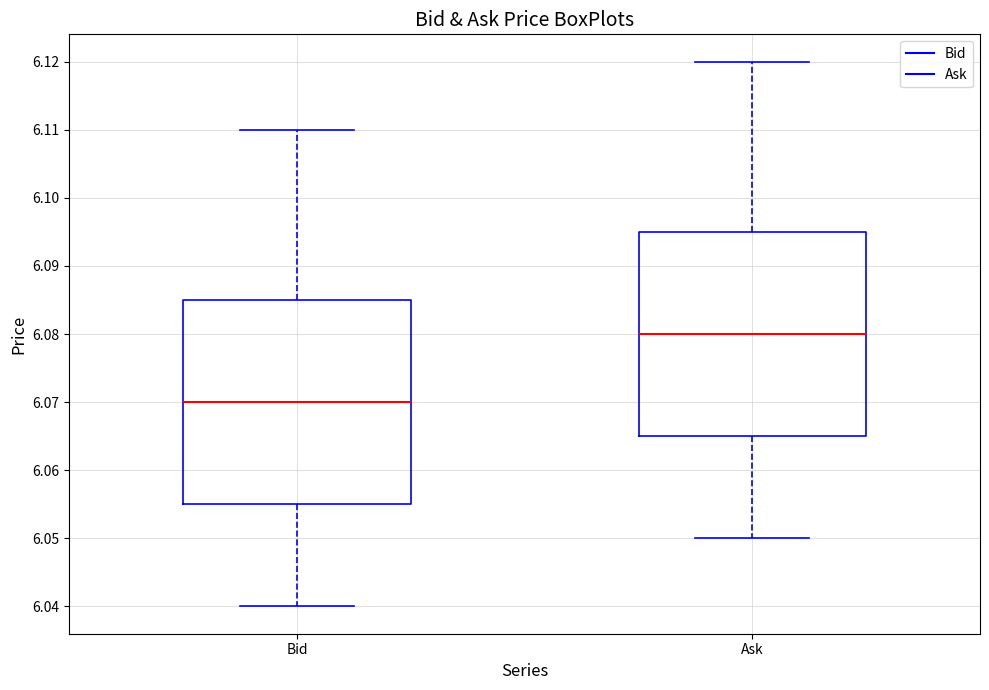

Where is the upper edge of the box for Ask on the y-axis? The values are not printed on the chart, so give them approximately, as read against the axis.

6.095